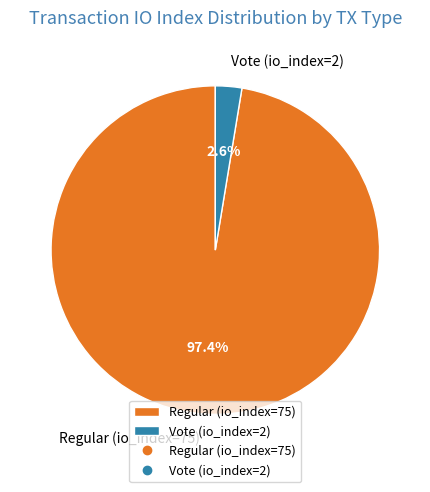

What percentage is NOT represented by Vote (io_index=2)?

97.4%